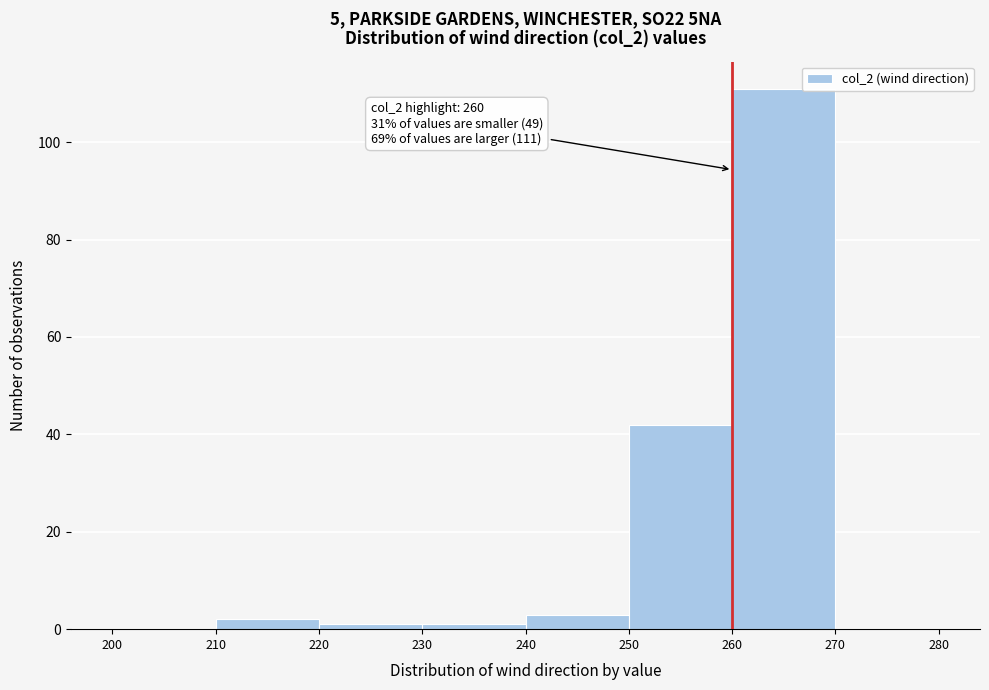

Over which range of the x-axis is the bar tallest?

260 to 270